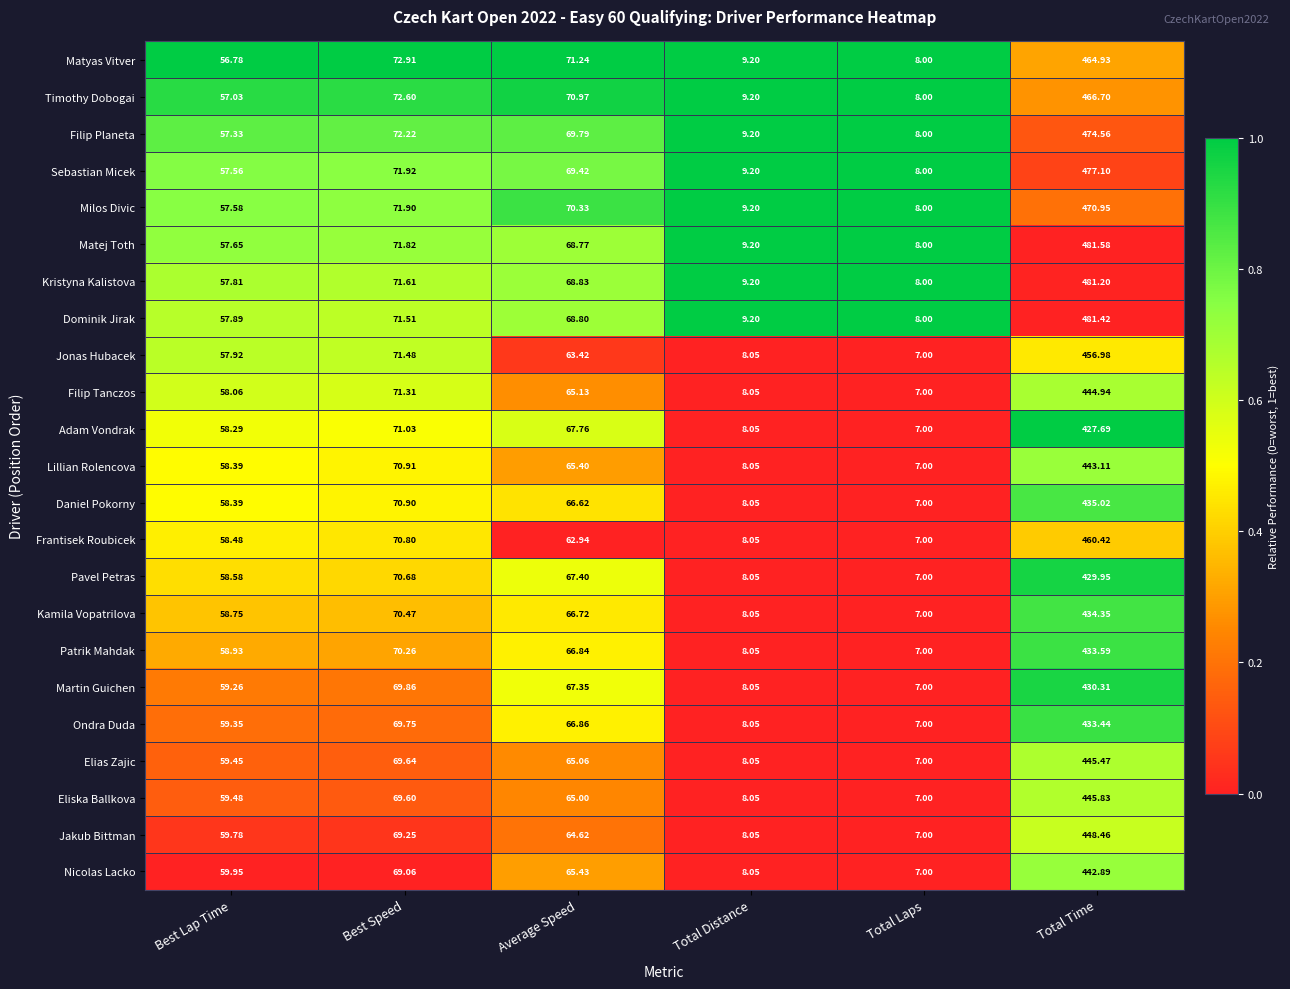

At which category does the chart reach its minimum across all series?

Total Laps